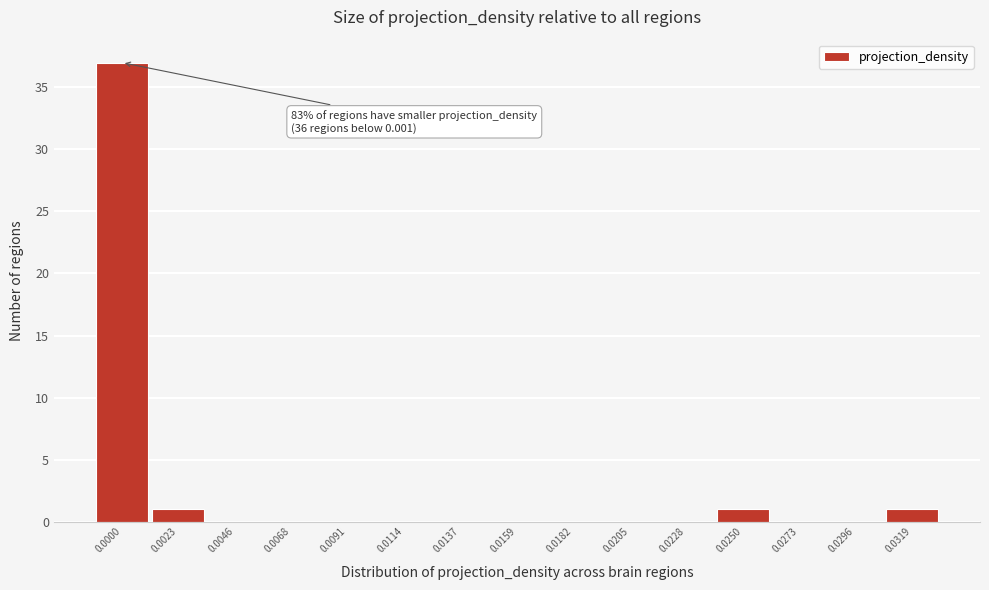

Reading right to left, what are all the values shown in this chart?

0.0319=1	0.0296=0	0.0273=0	0.0250=1	0.0228=0	0.0205=0	0.0182=0	0.0159=0	0.0137=0	0.0114=0	0.0091=0	0.0068=0	0.0046=0	0.0023=1	0.0000=37